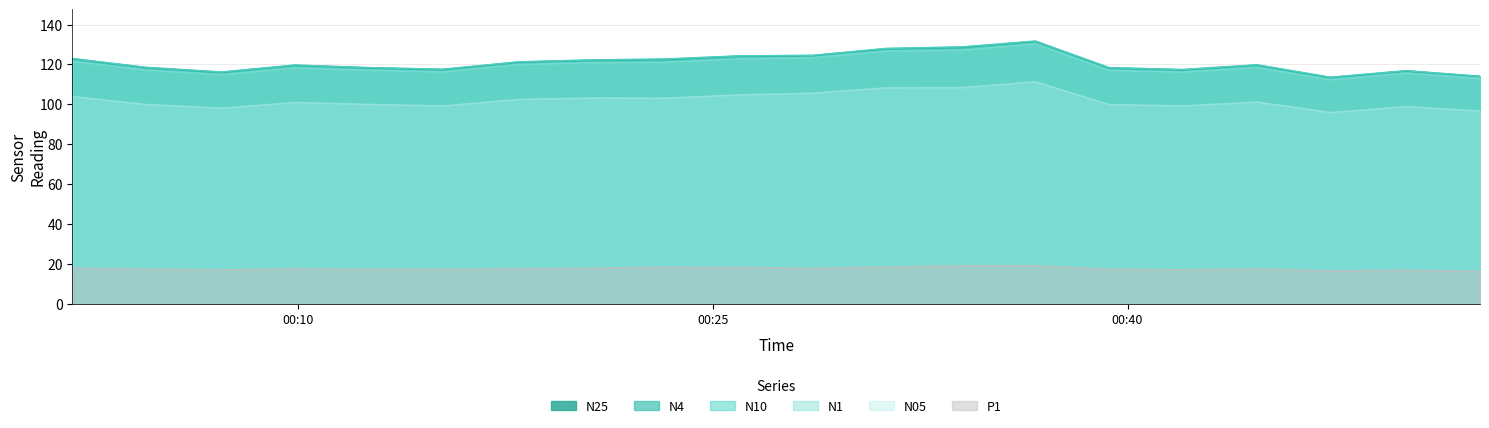

What is the value of the N05 point at the 8th from the left?

103.2